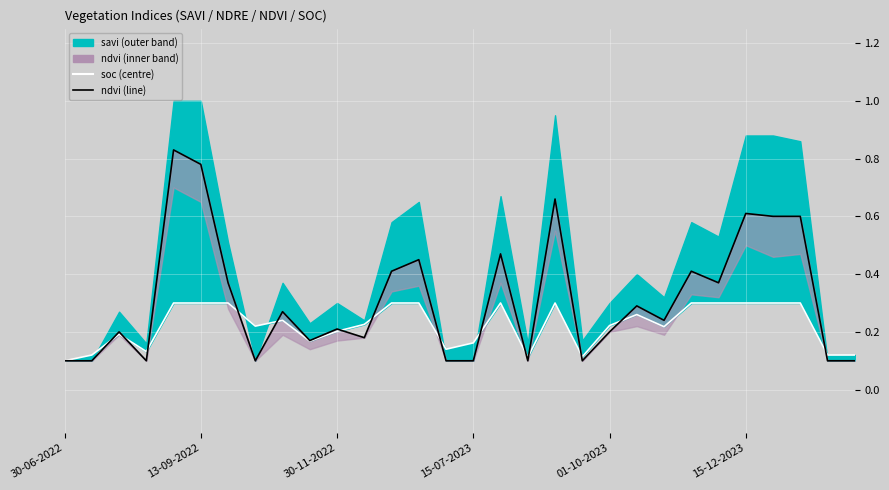

Is it true that soc equals 0.3 at 21?

True